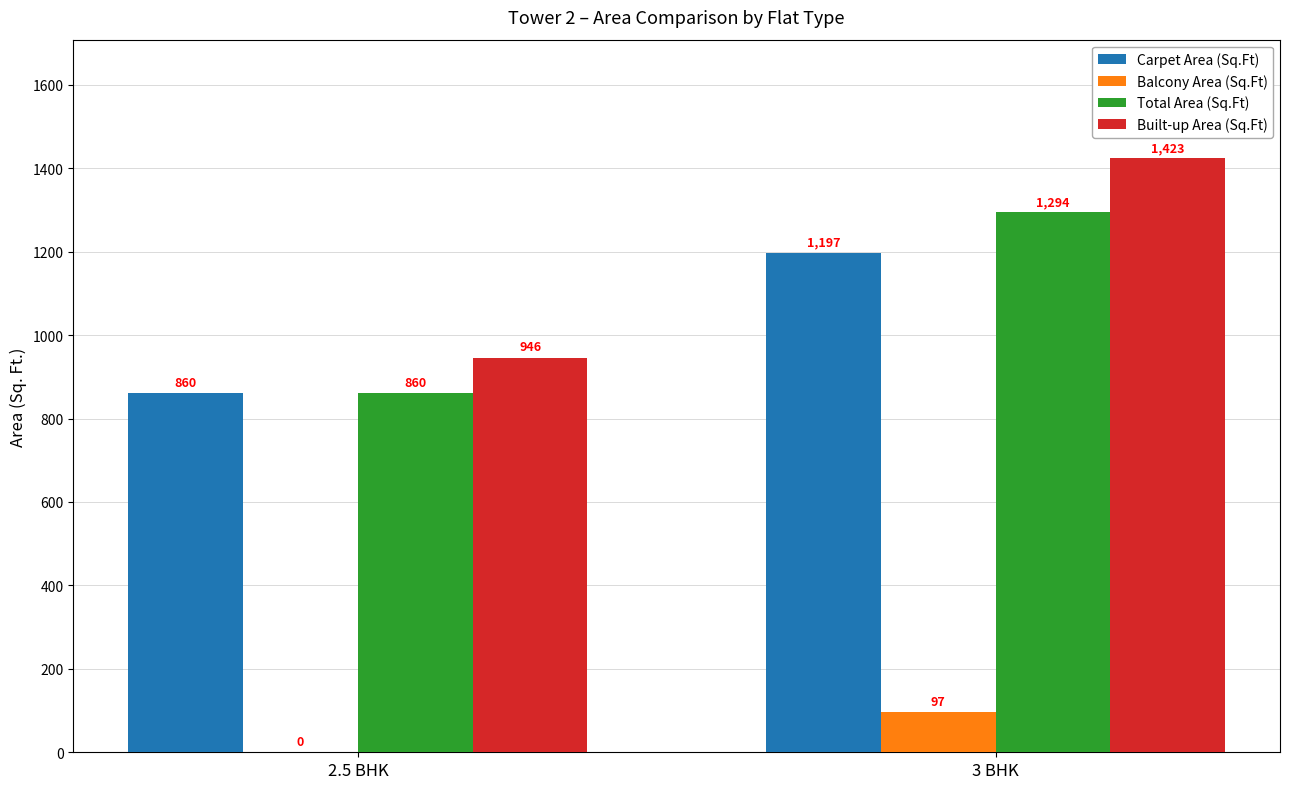

Is the value of Balcony Area (Sq.Ft) at 2.5 BHK greater than the value of Built-up Area (Sq.Ft) at 3 BHK?

No